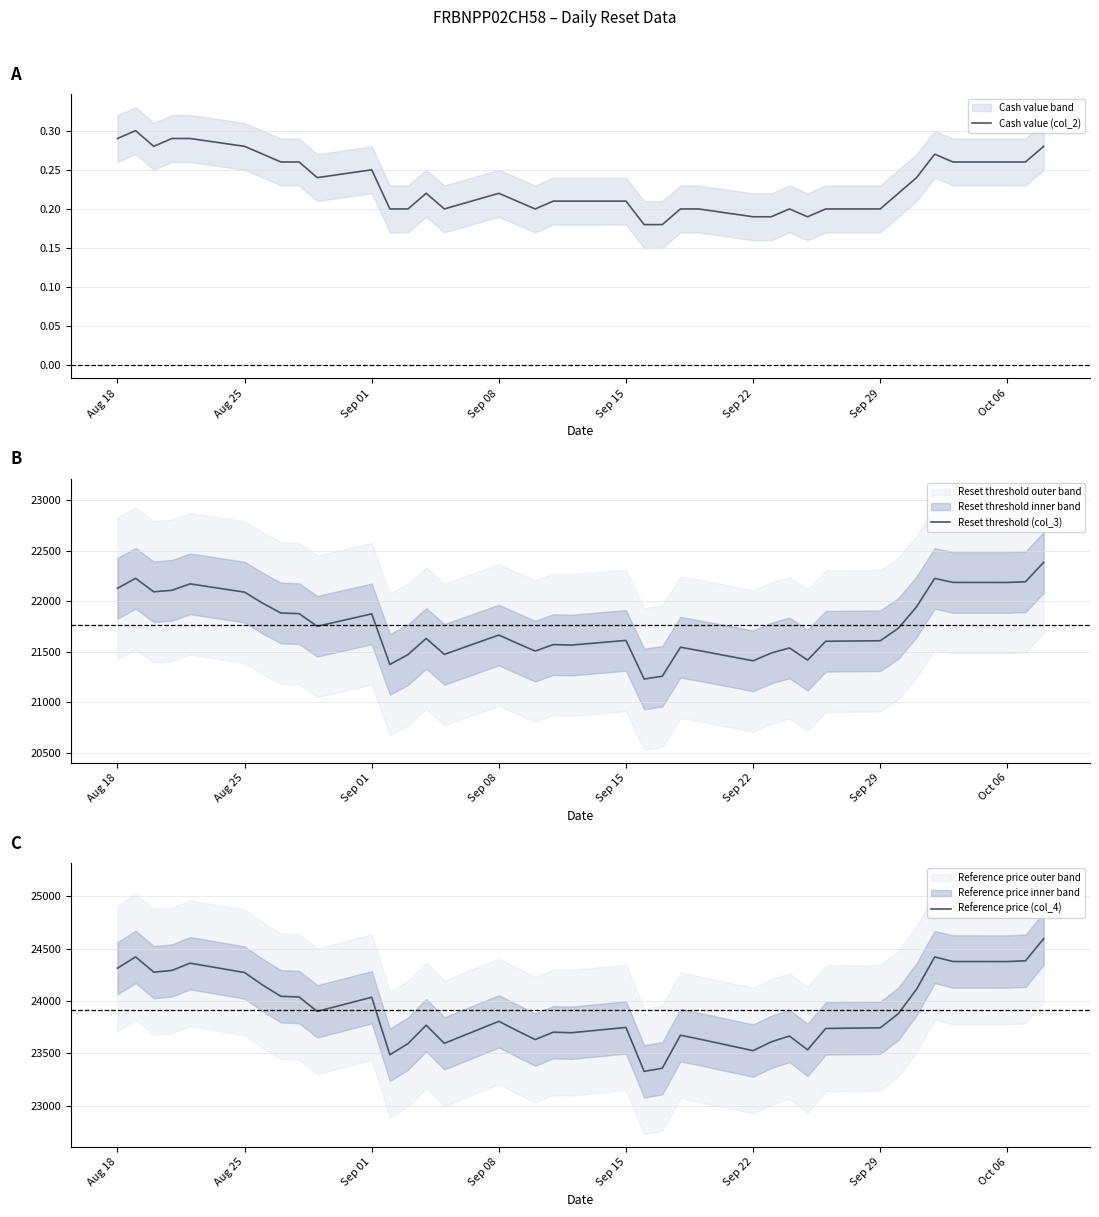

Is it true that Cash value (col_2) equals 0.4 at Oct 06?

False